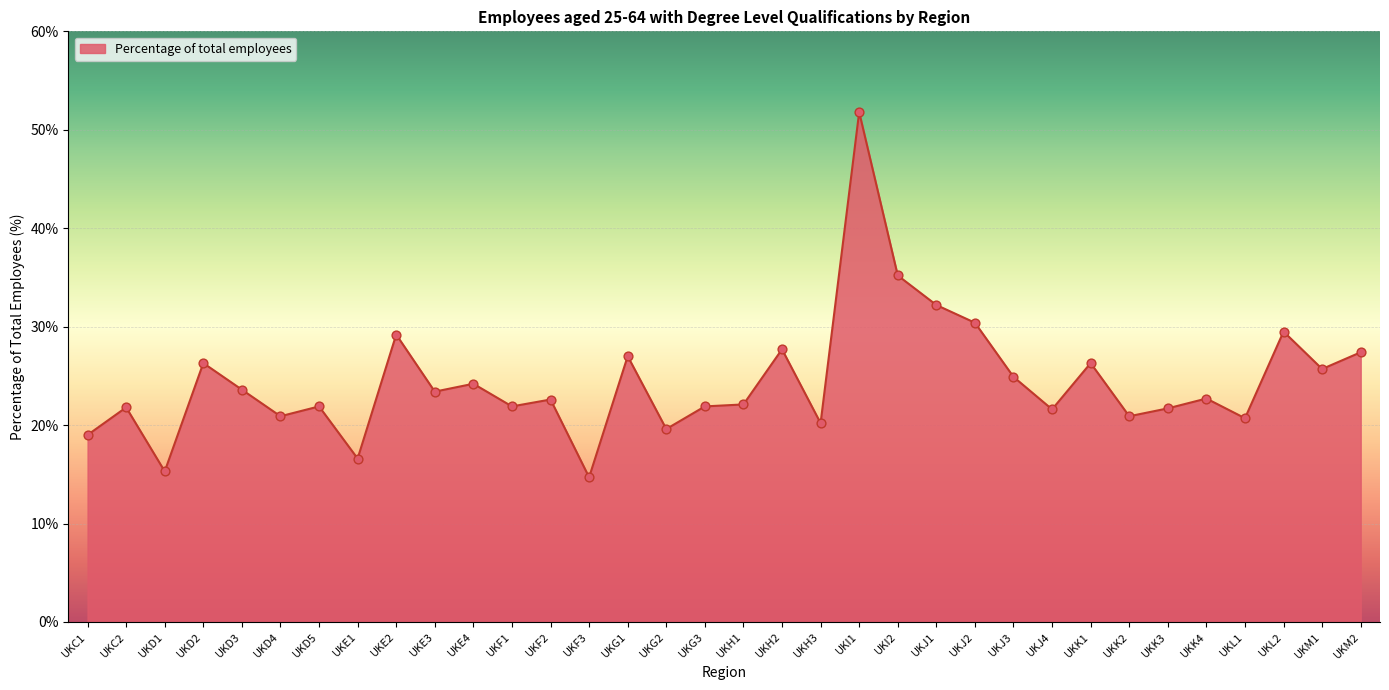

What is the ratio of the value at UKD3 to the value at UKJ1?

0.7